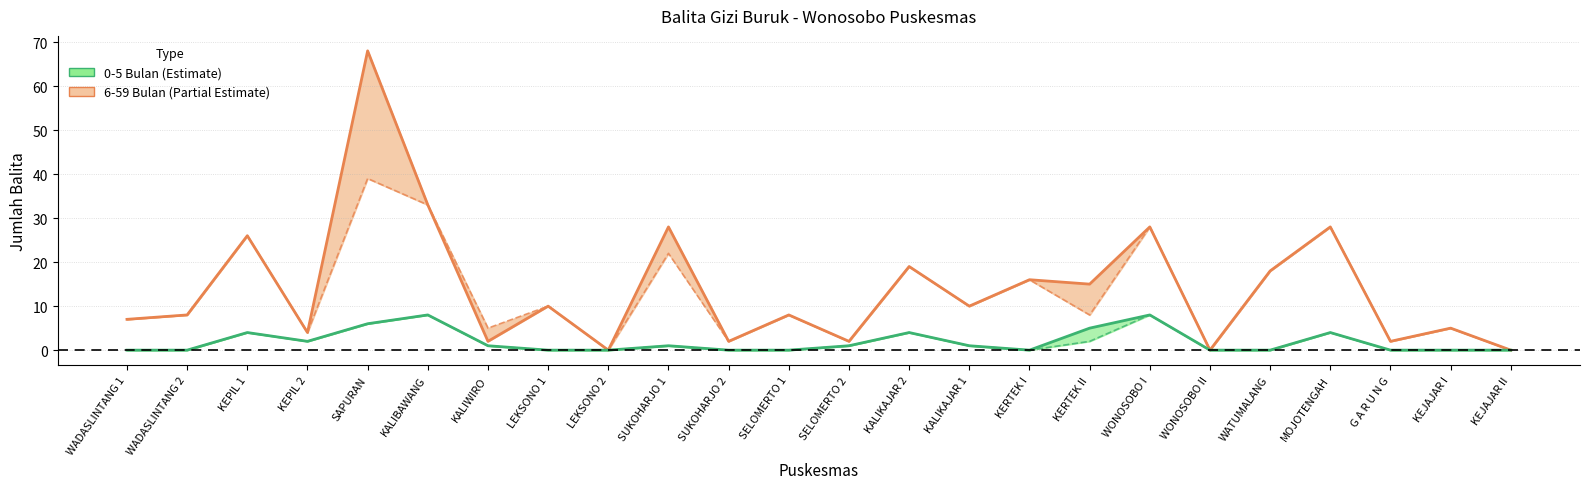

How many interior local peaks does the 6-59 Bulan Perawatan series have?

10